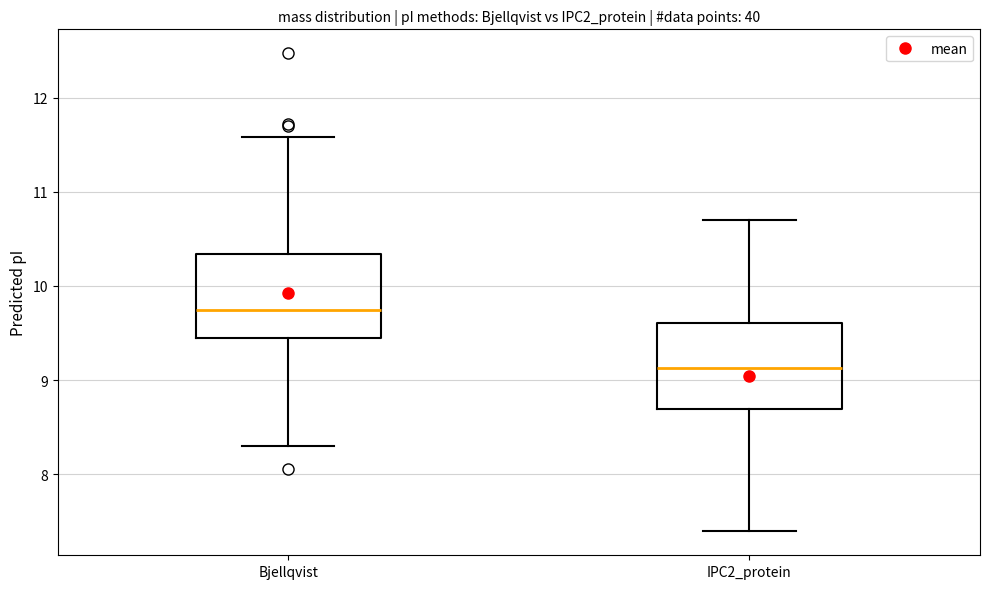

Reading left to right, transcribe this box plot: for each box, give where its median line is, the range the box spans, and where its two whiskers end, as read against the y-axis. The values are not printed on the chart, so give them approximately, as read against the axis.

Bjellqvist: median 9.7, box 9.4 to 10.3, whiskers 8.3 to 11.6
IPC2_protein: median 9.1, box 8.7 to 9.6, whiskers 7.4 to 10.7